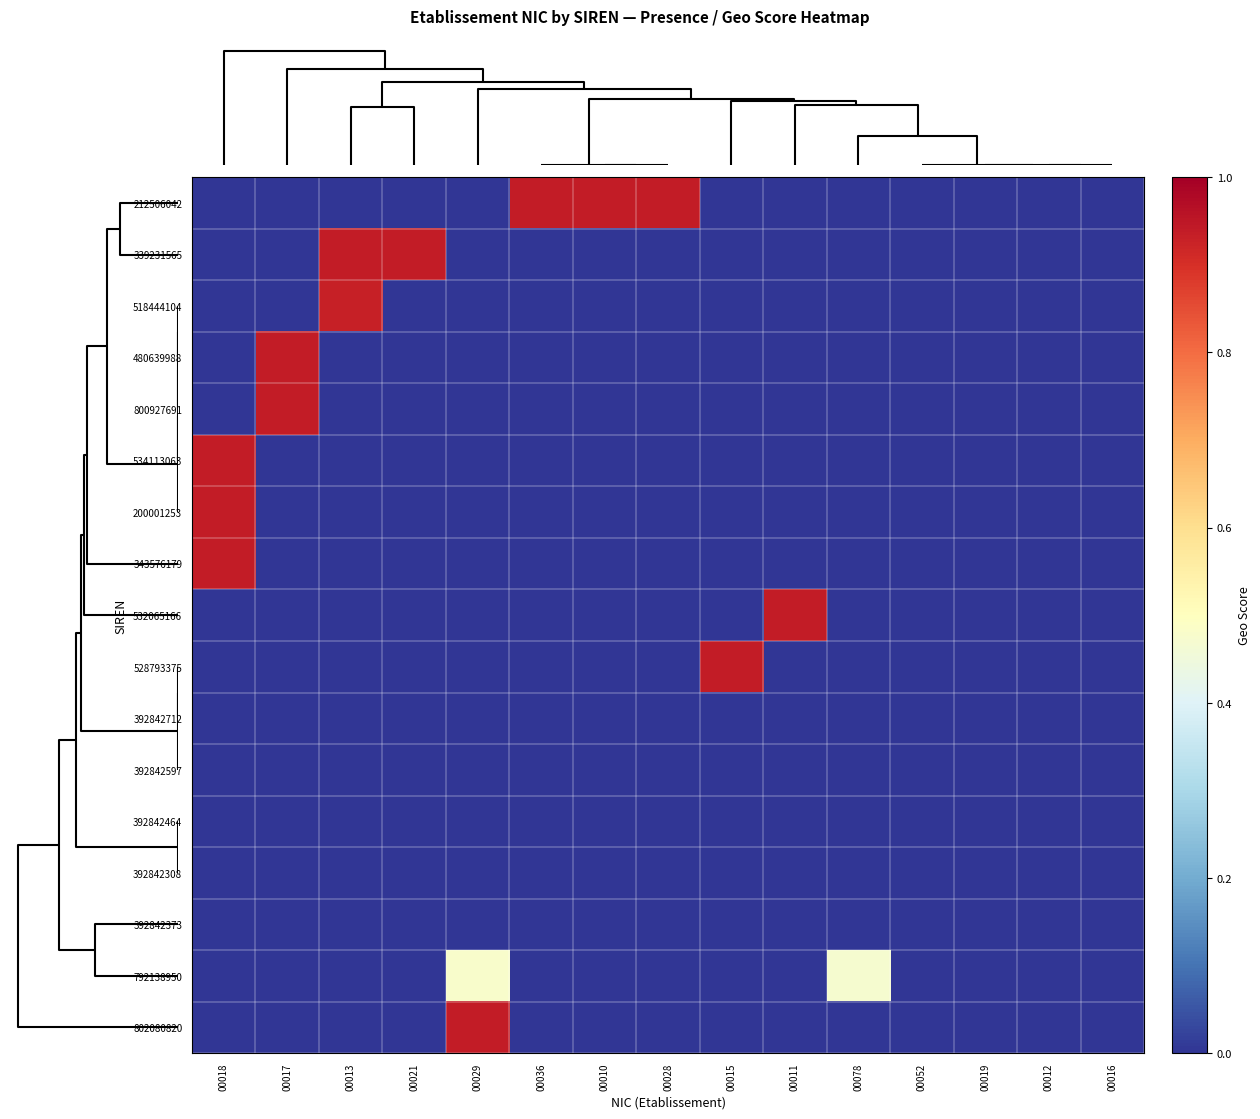

What is the maximum value shown in the chart?

0.9